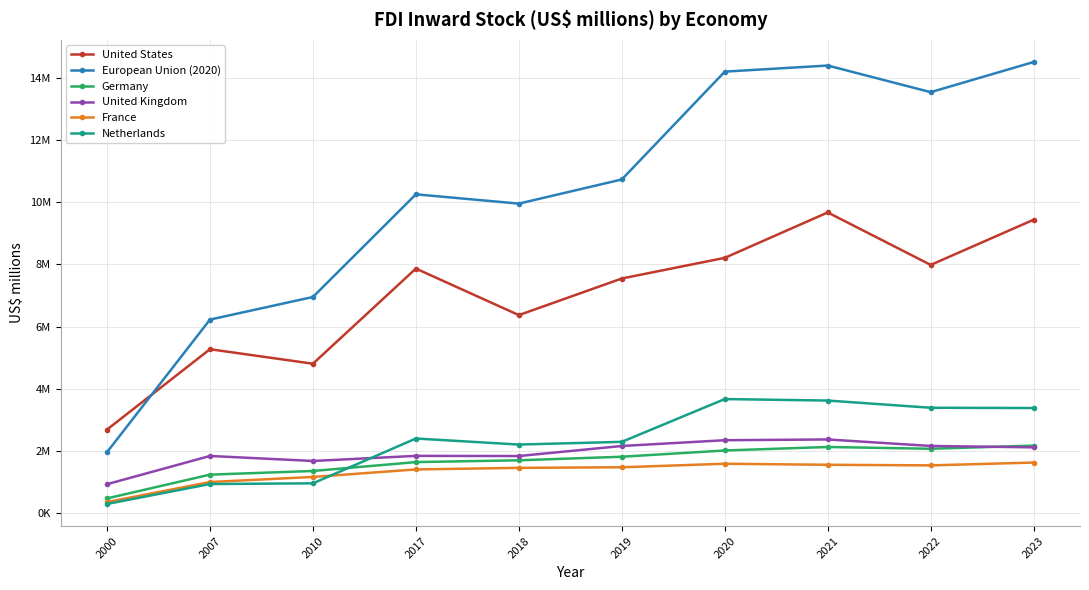

At which label does France reach its peak?

2023